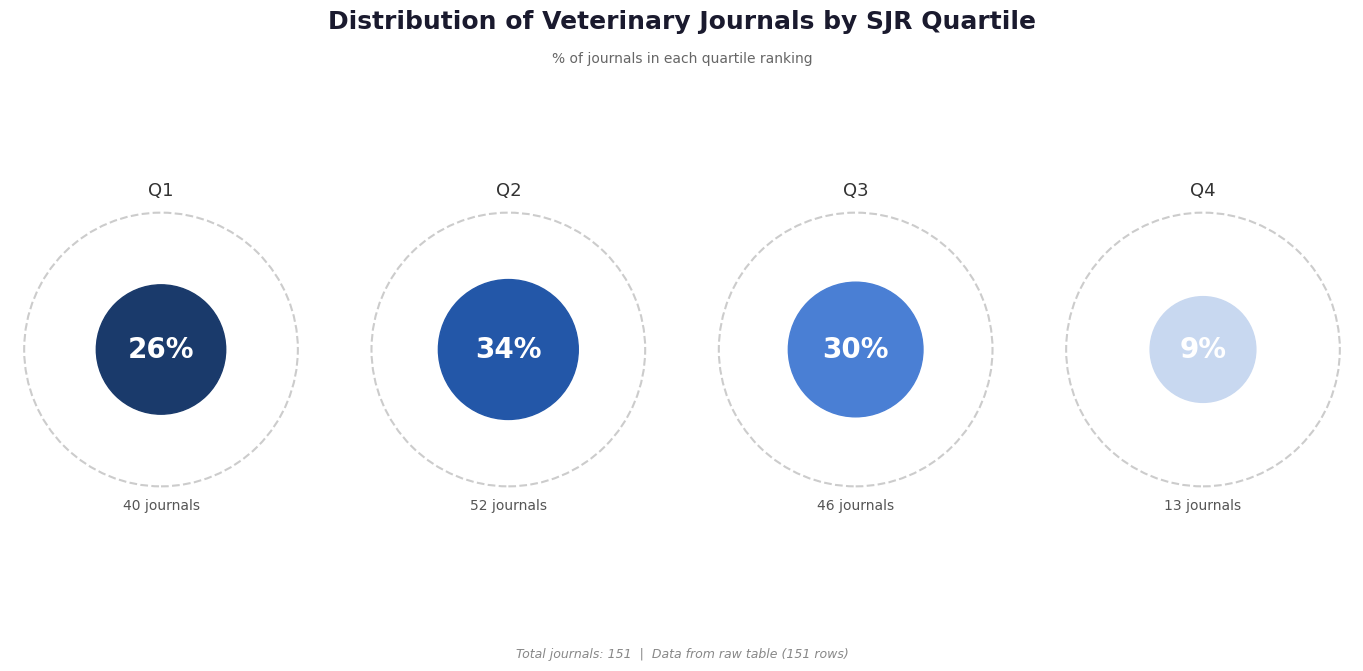

Is it true that Q1 is 26% of the pie?

True